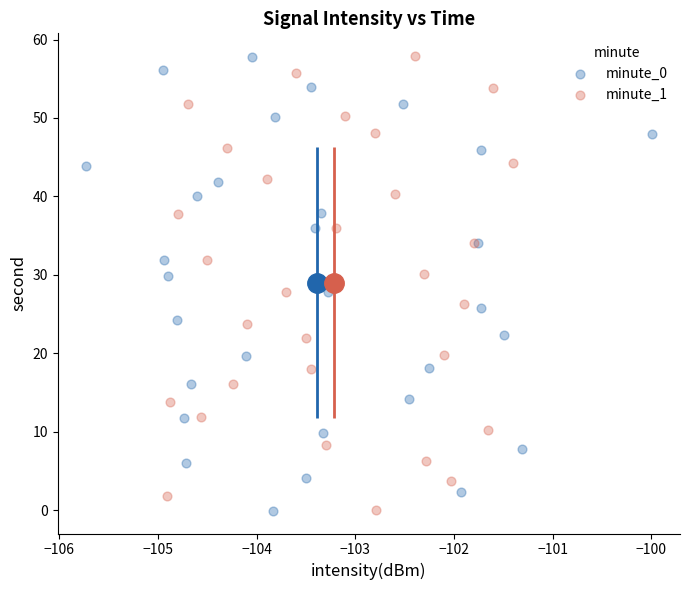

Which series has the largest Y range (max minus min)?

minute_1